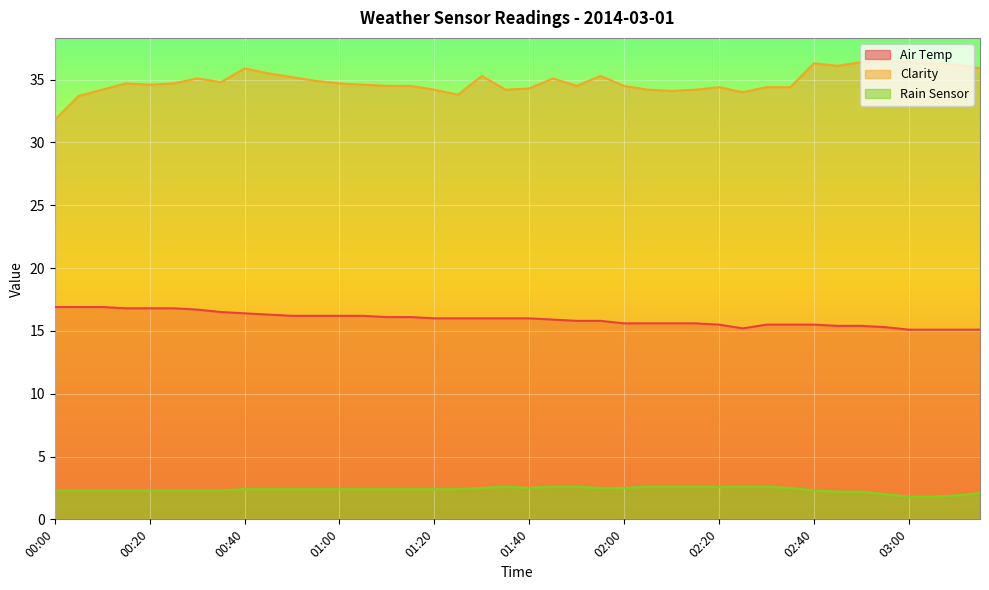

What is the label of the 27th point from the left?

02:10